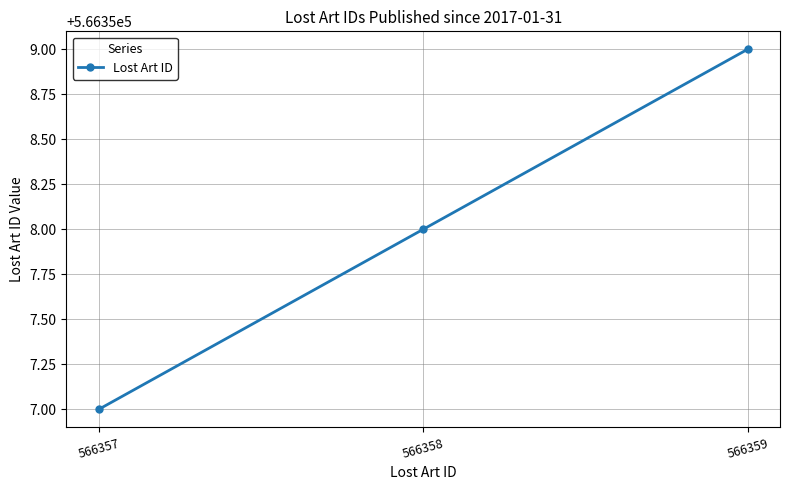

List the labels in order of value, smallest first.

566357, 566358, 566359